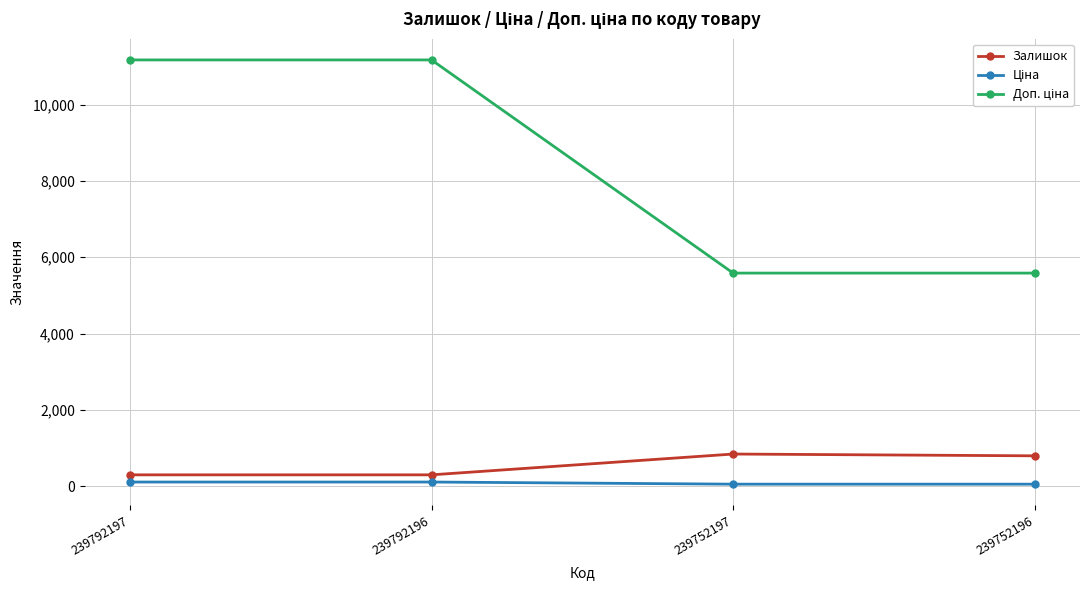

What is the value of the Залишок point at the 3rd from the left?

845.0